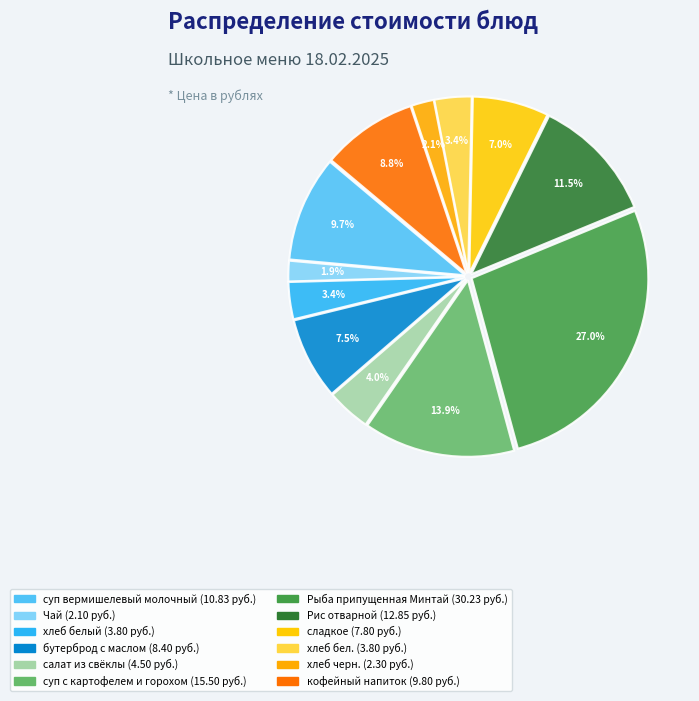

What is the change in value from Рыба припущенная Минтай to хлеб черн.?

-27.9